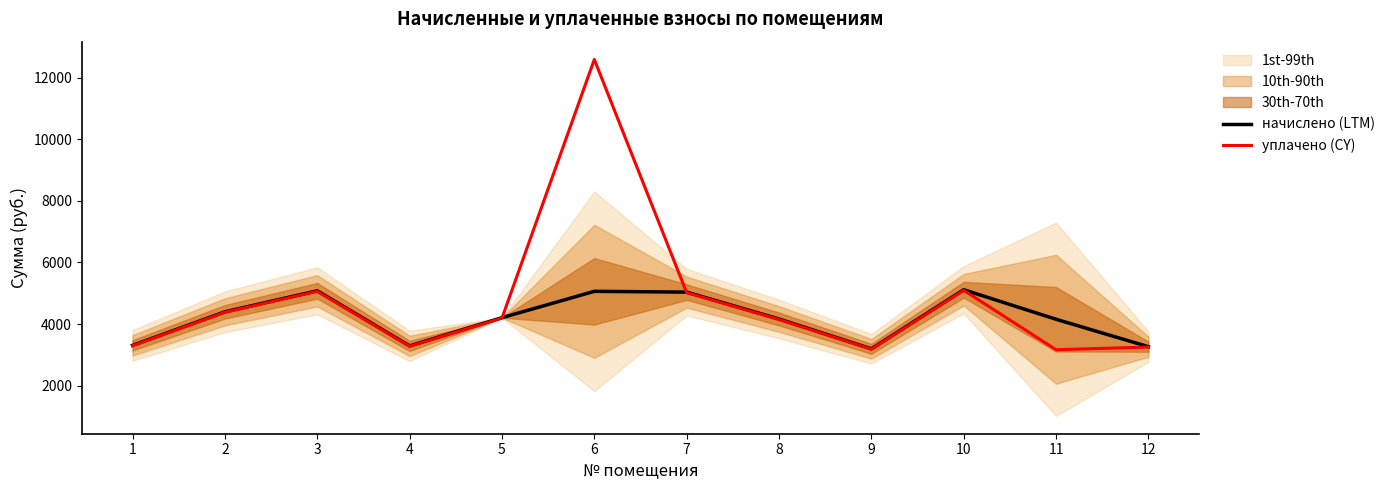

Between 7 and 12, which series saw the biggest shift?

начислено (LTM)